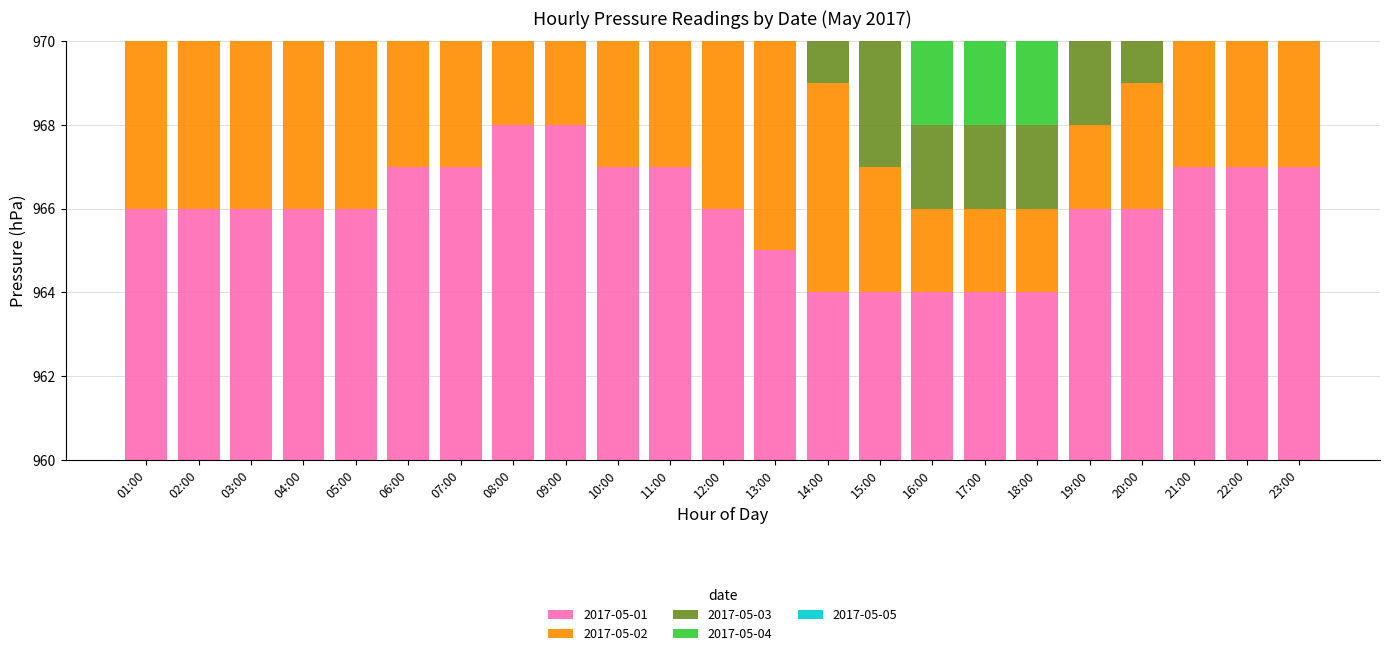

The value of 2017-05-03 at 01:00 is 4. True or false?

True